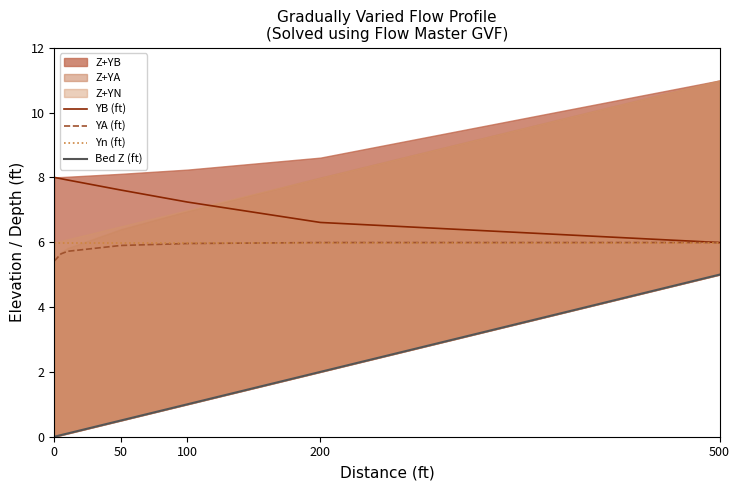

True or false: Bed Z (ft) and YB (ft) cross at least once.

False